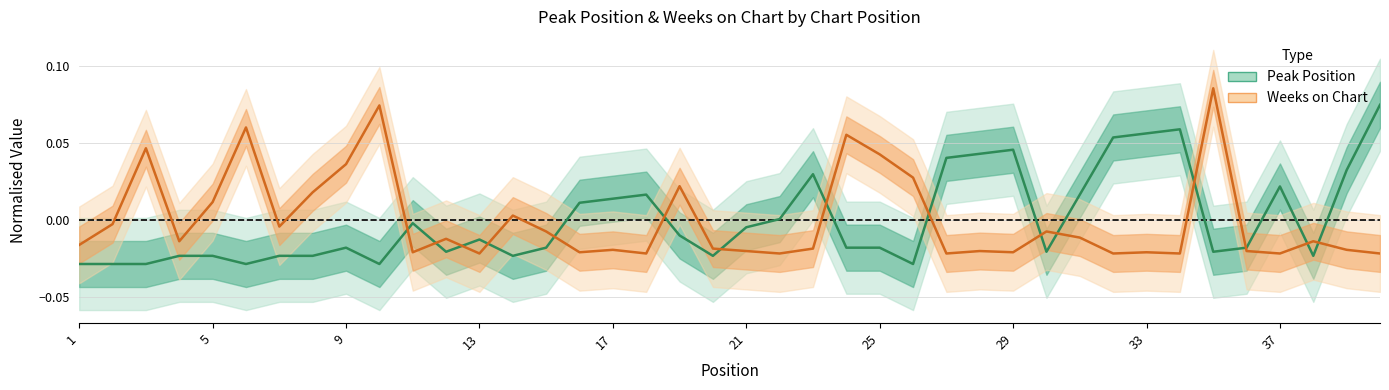

Where does the Peak Position series first go above 0?

16